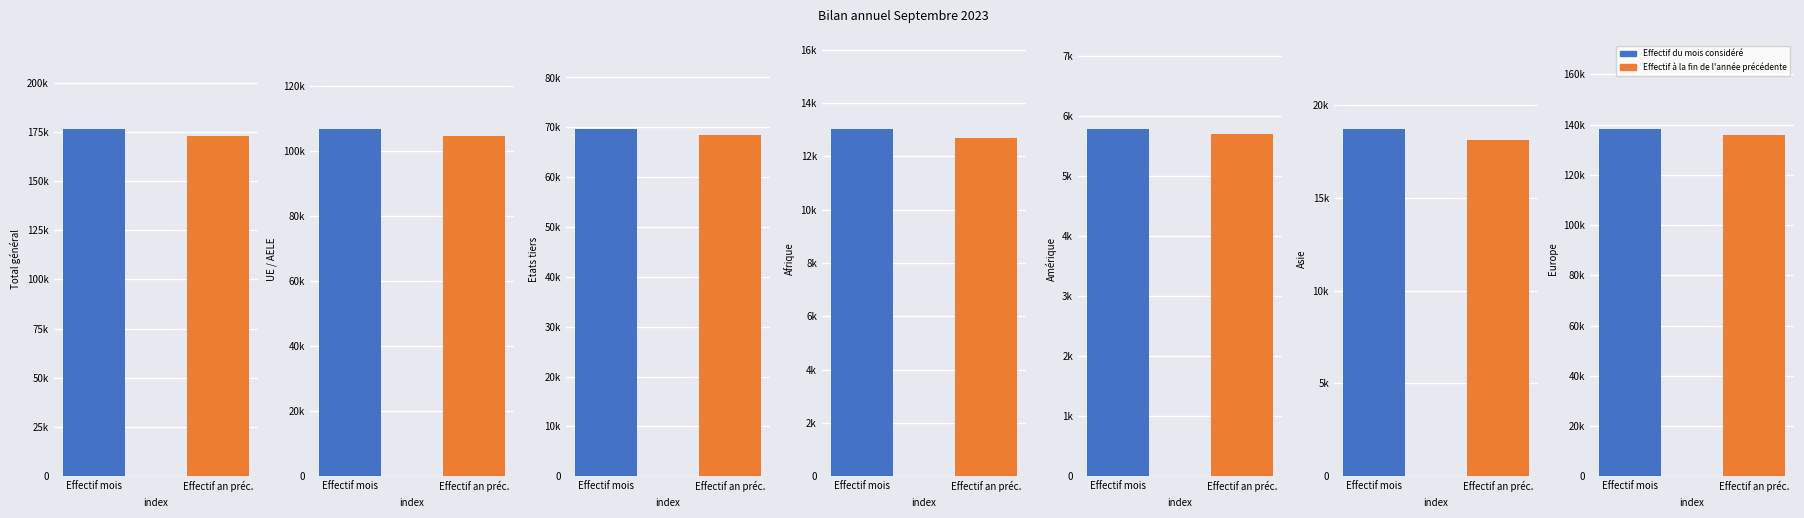

At Amérique, list the series in order from largest to smallest.

Effectif du mois considéré, Effectif à la fin de l'année précédente